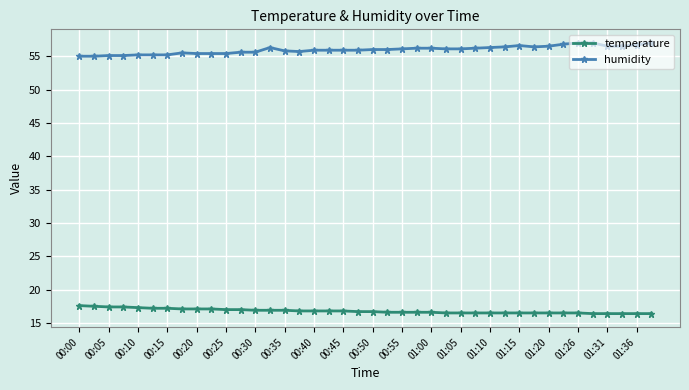

How many lines are shown in the chart?

2